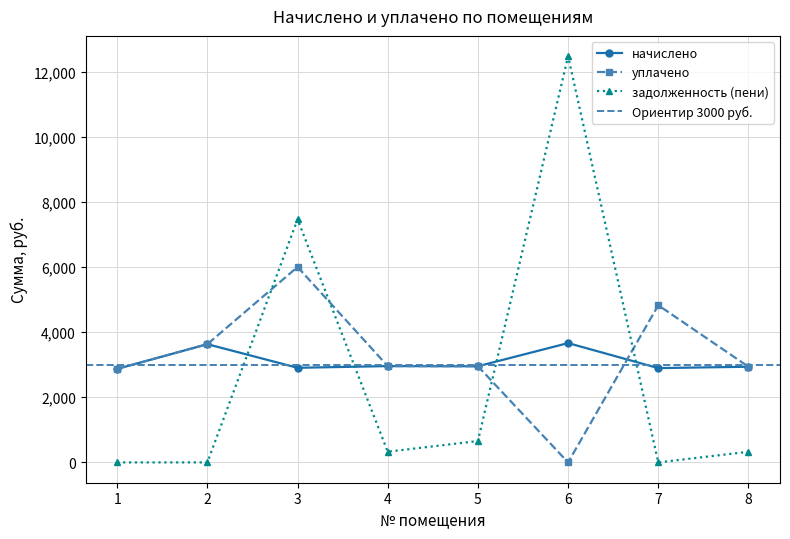

At which label does уплачено first exceed 2957?

2